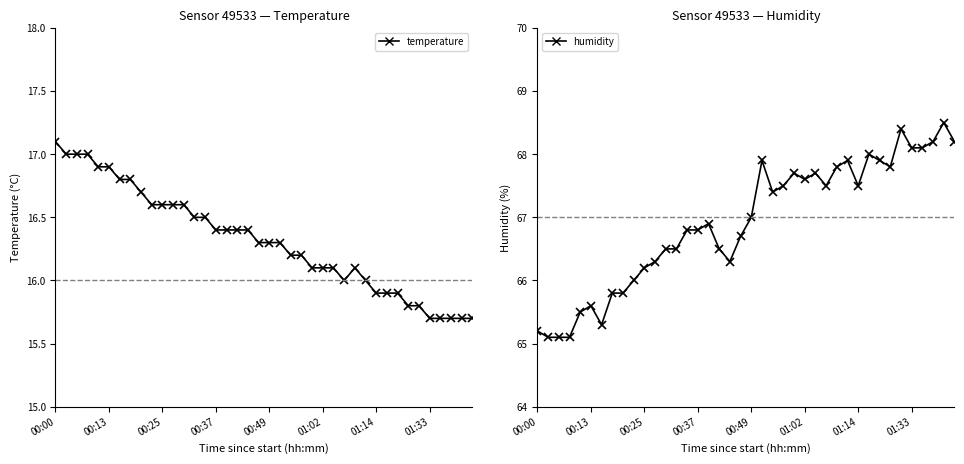

How many categories are shown in the chart?

40